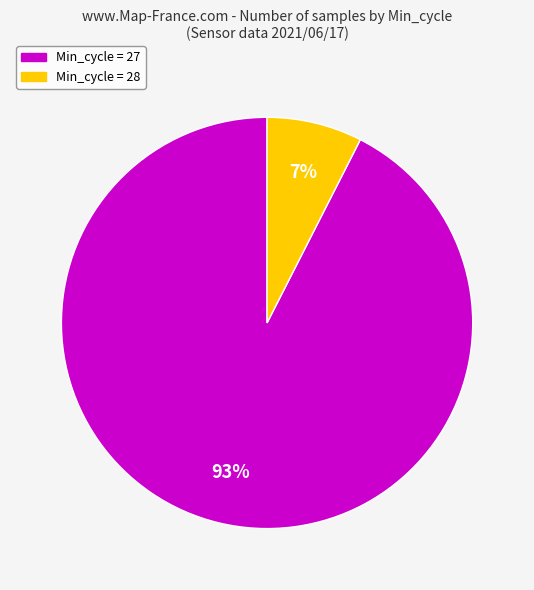

Is there any slice that represents more than half of the pie?

Yes